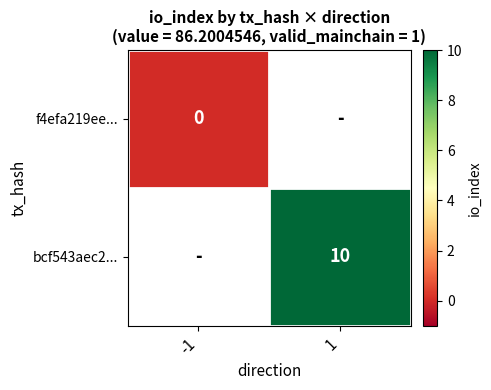

Count the number of data series in this chart.

2